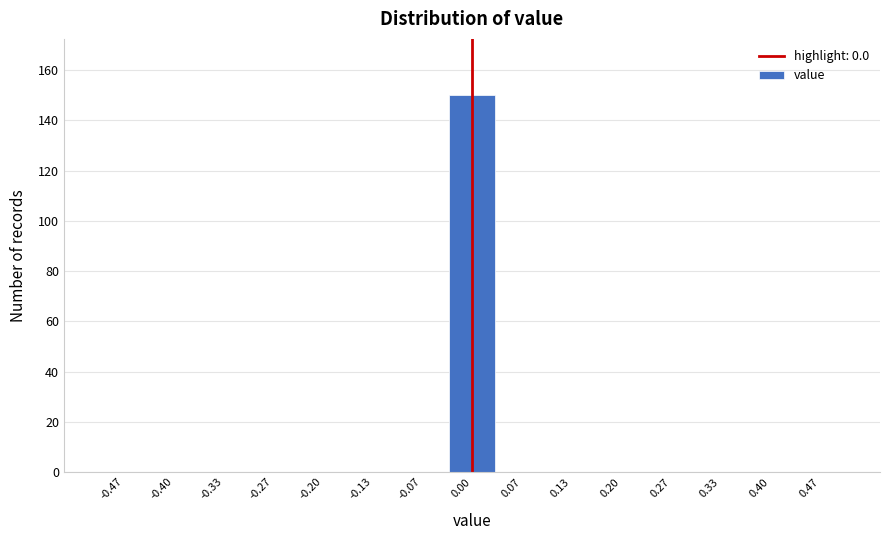

Reading left to right, transcribe this chart: for each bar, give the range it covers on the x-axis and its height. Neither the bar edges nor the heights are printed on the chart, so give them approximately, as read against the axes.

-0.50 to -0.43: 0
-0.43 to -0.37: 0
-0.37 to -0.30: 0
-0.30 to -0.23: 0
-0.23 to -0.17: 0
-0.17 to -0.10: 0
-0.10 to -0.03: 0
-0.03 to 0.03: 150
0.03 to 0.10: 0
0.10 to 0.17: 0
0.17 to 0.23: 0
0.23 to 0.30: 0
0.30 to 0.37: 0
0.37 to 0.43: 0
0.43 to 0.50: 0